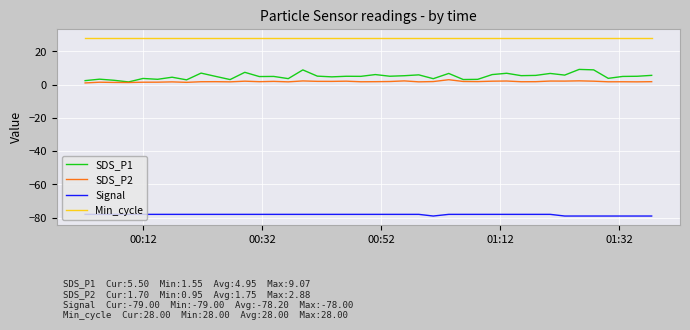

True or false: SDS_P1 has more than 0 points higher than both neighbors.

True